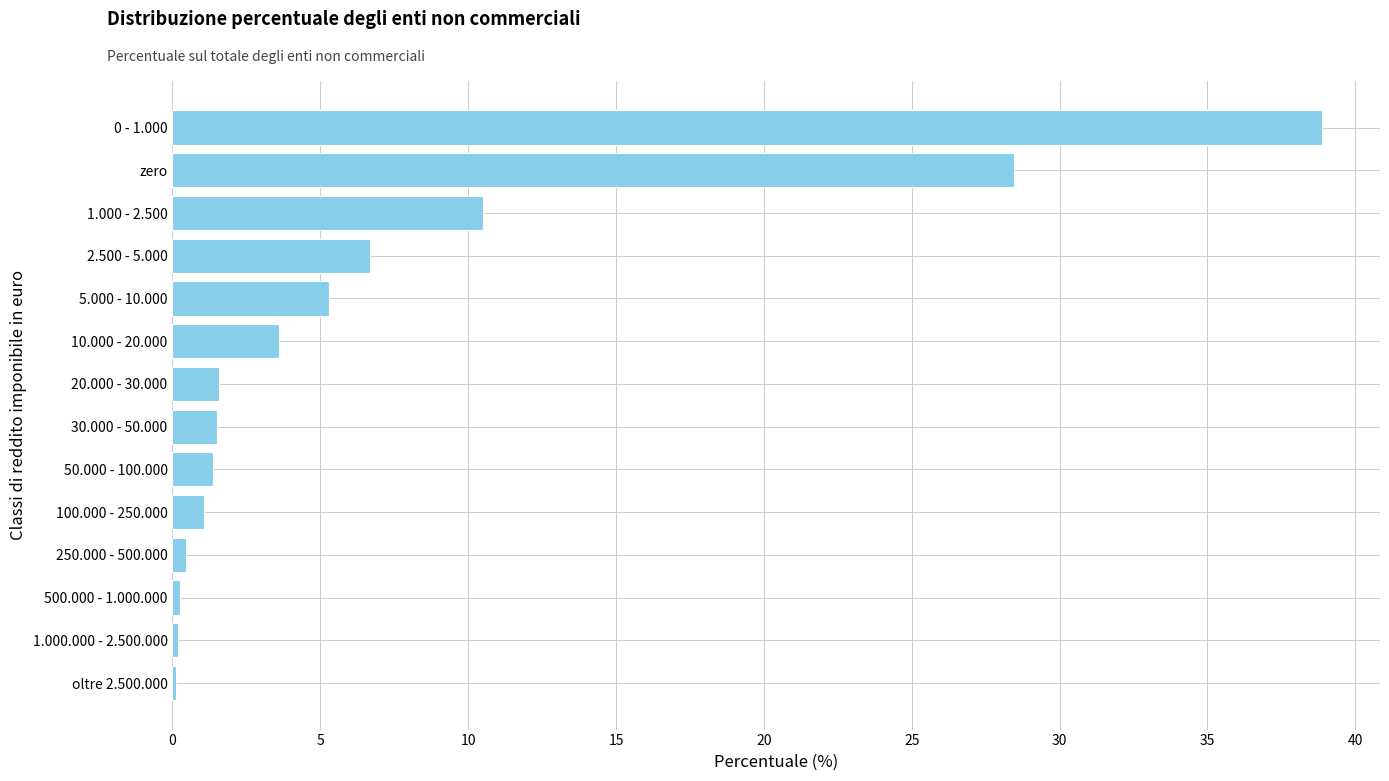

Where is the data nearest to the value 19?

1.000 - 2.500